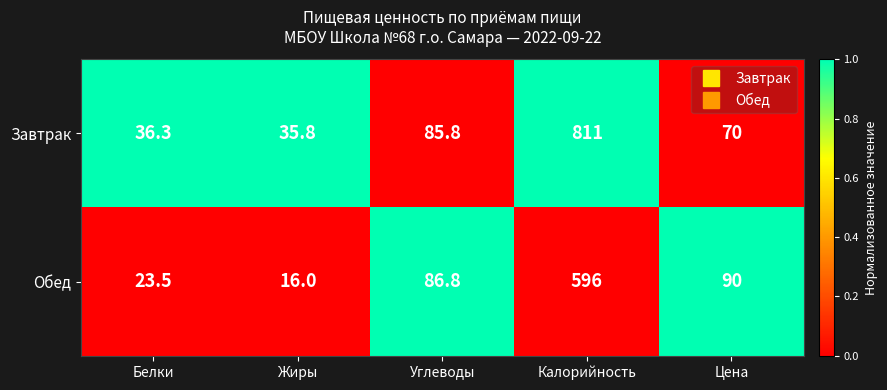

What is the maximum value shown in the chart?

811.0